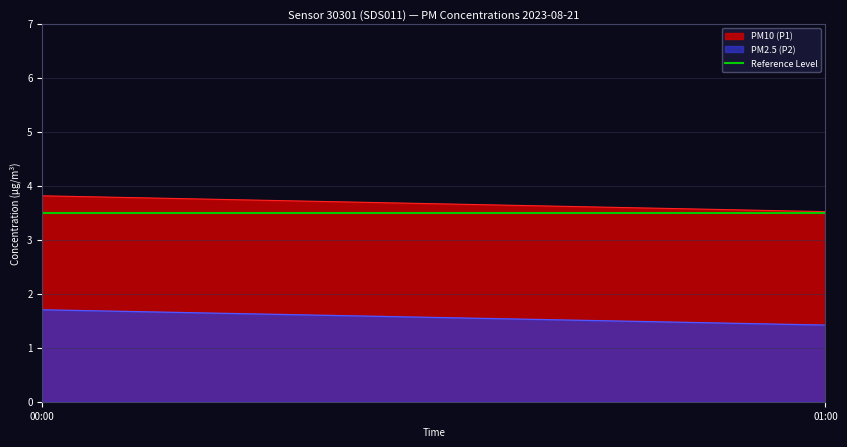

How many lines are shown in the chart?

2